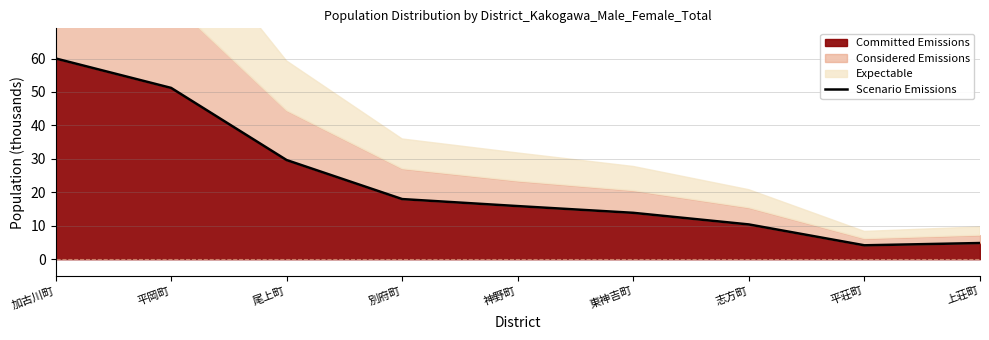

True or false: the data shows 16.0 at 志方町.

False